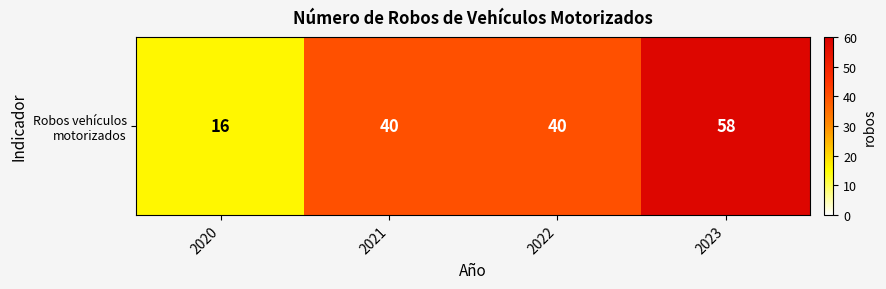

Approximately how many times larger is the value at 2020 compared to 2022?

0.4